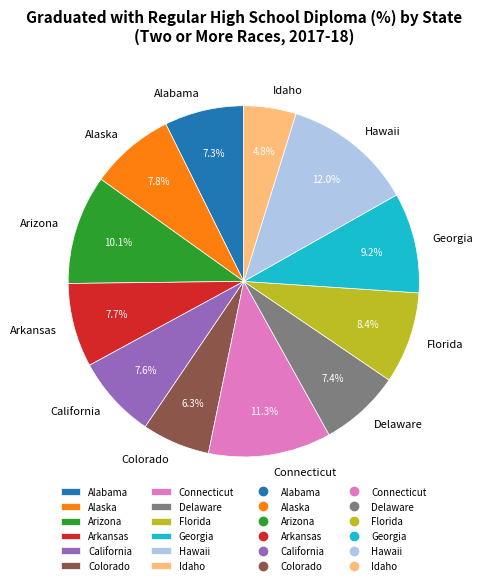

Does California represent more than half of the total?

No